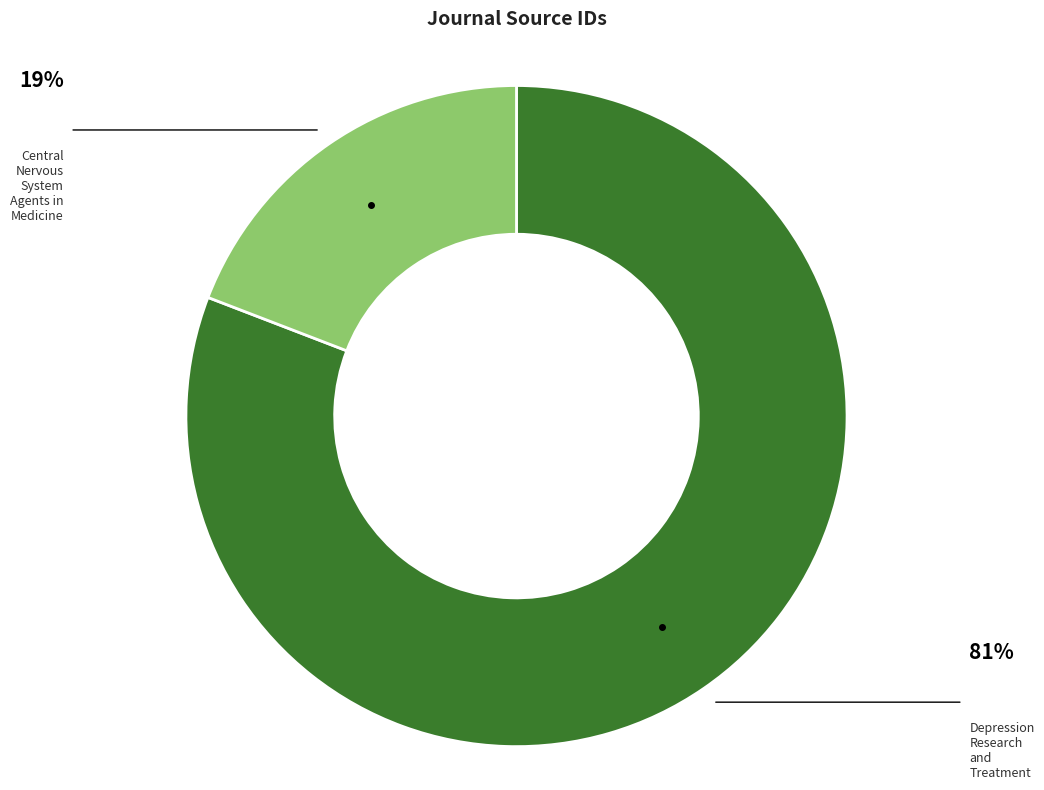

Count the number of slices in the pie.

2